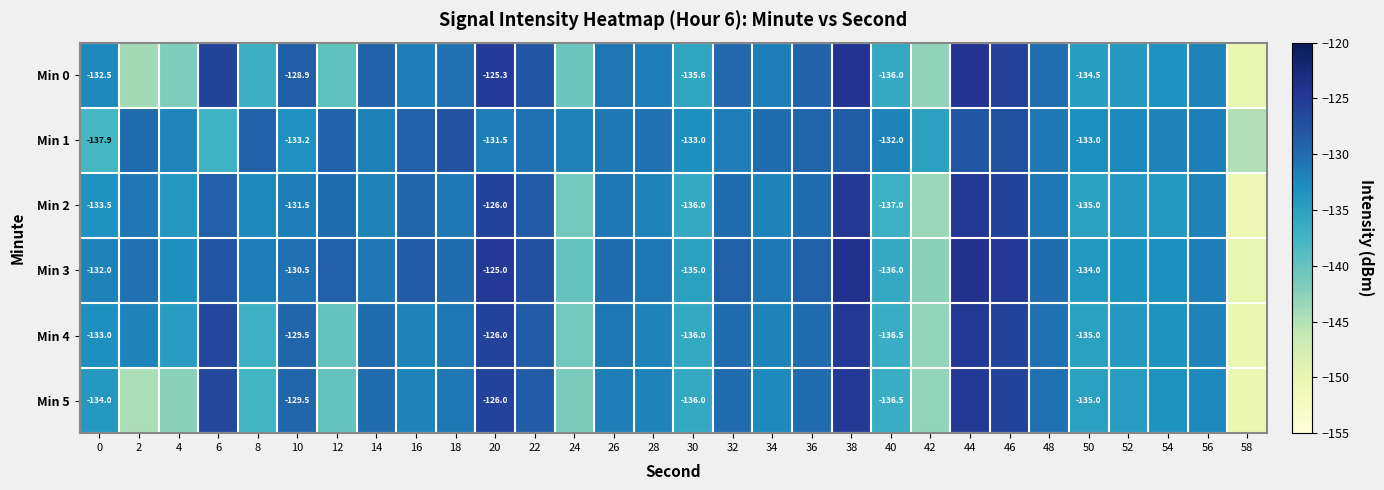

What is the difference between the maximum and minimum values in the Min 1 series?

17.5